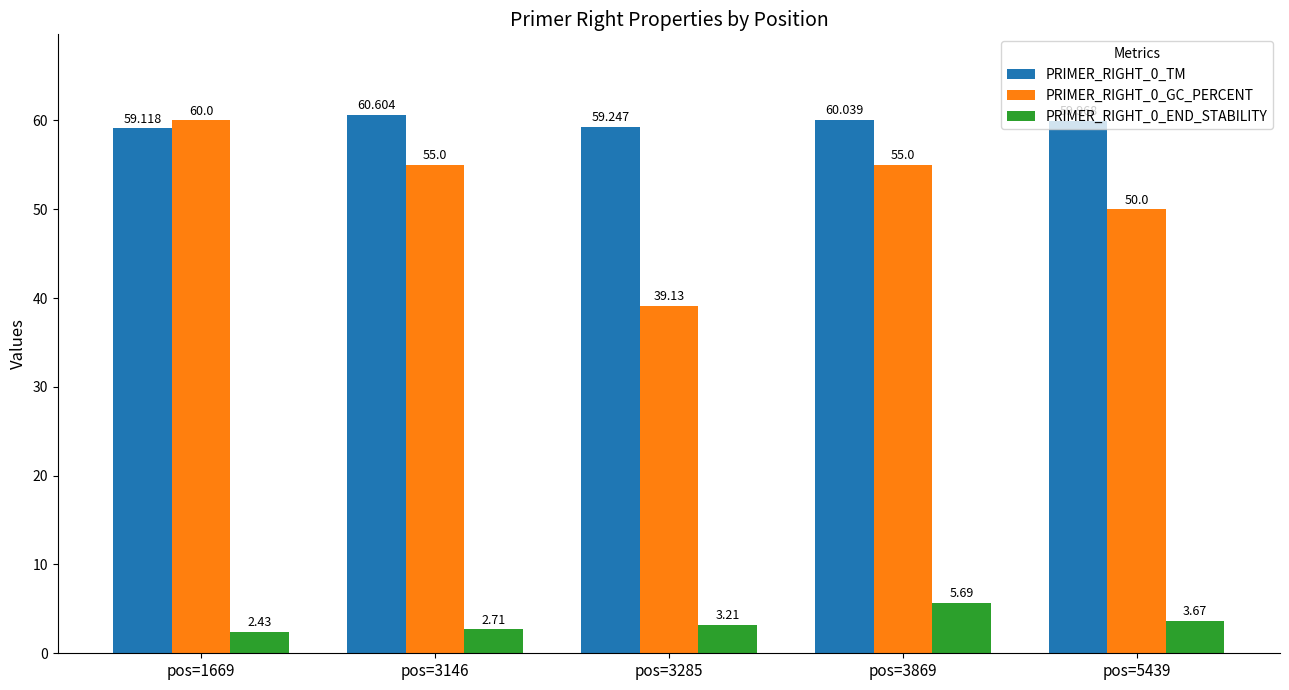

At which category does the chart reach its peak across all series?

pos=3146